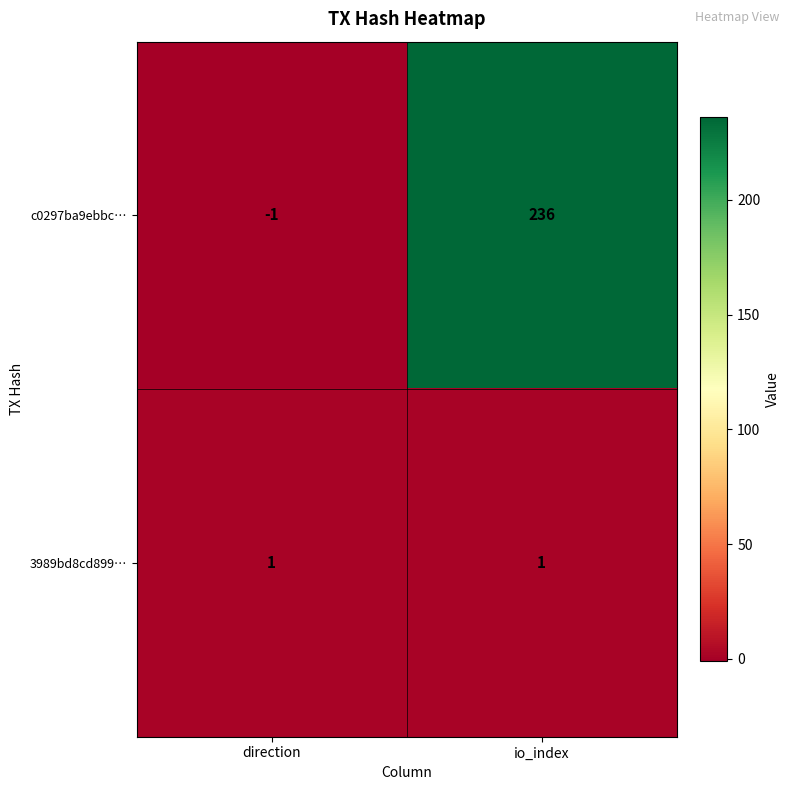

What is the difference between the maximum and minimum values in the c0297ba9ebbc… series?

237